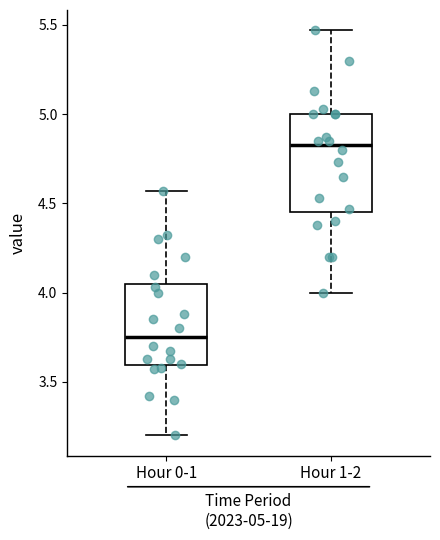

Where does the median line of the box for Hour 0-1 sit on the y-axis? The values are not printed on the chart, so give them approximately, as read against the axis.

3.75